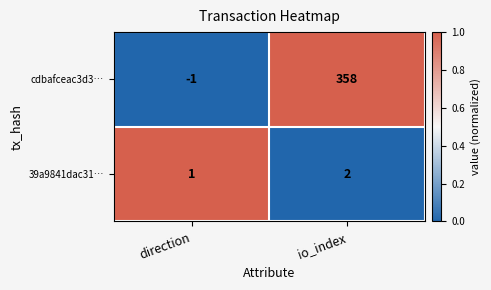

What is the difference between the highest and lowest values at direction?

2